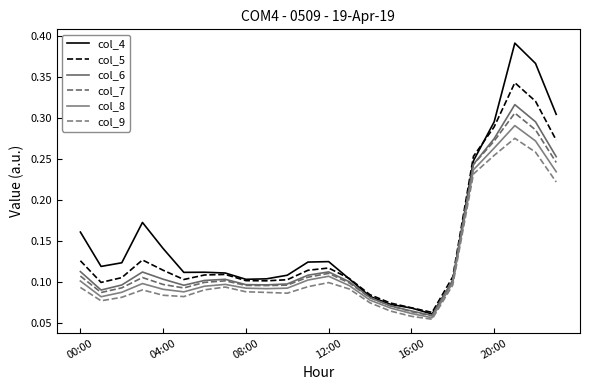

Does the chart have visible grid lines?

No